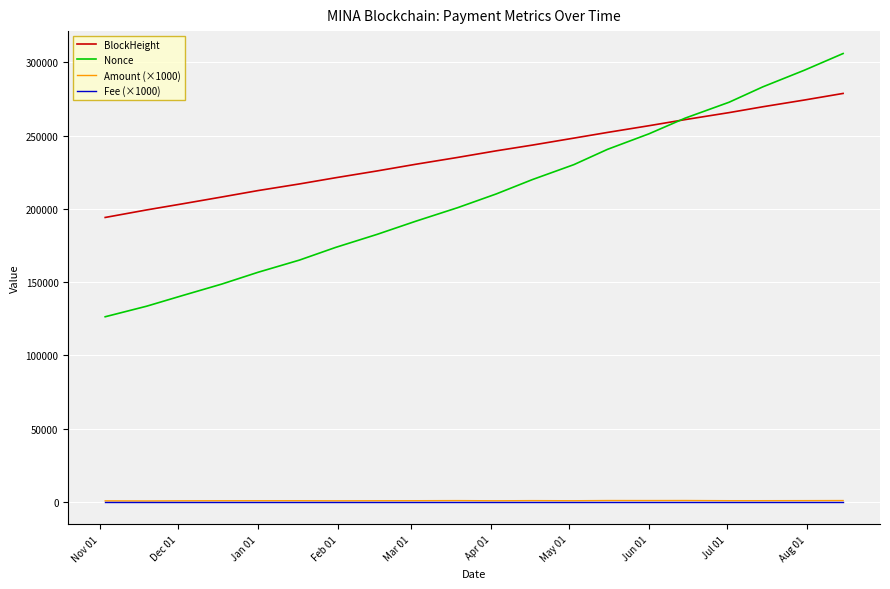

What is the minimum value shown in the chart?

1.0